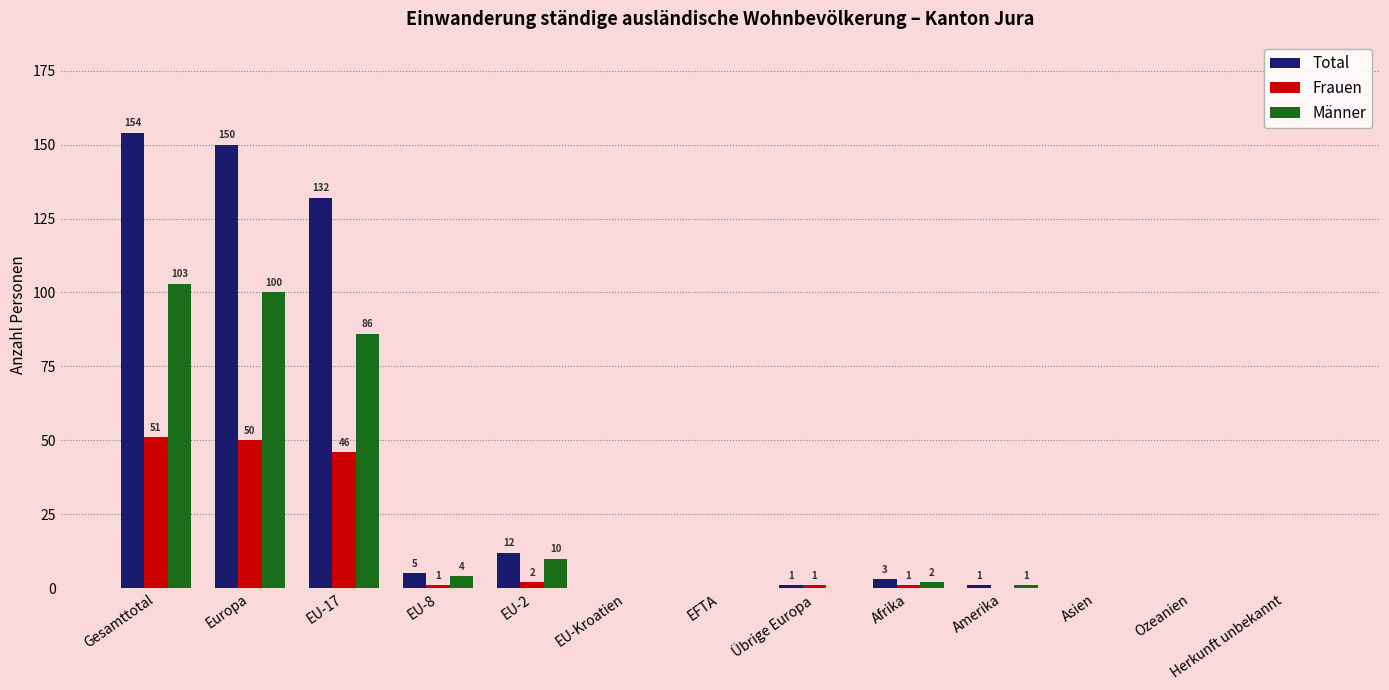

At which label is Männer closest to 51?

EU-17